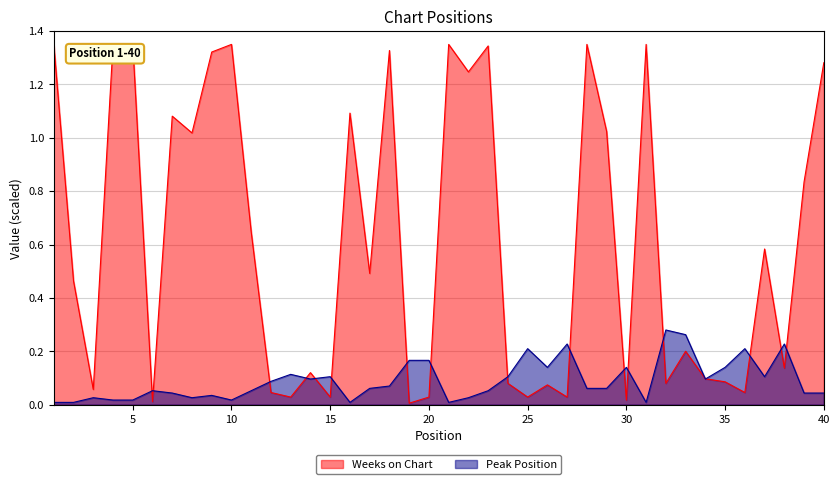

Reading left to right, transcribe all the data shown in this chart.

Weeks on Chart: 1=1.4	2=0.5	3=0.1	4=1.4	5=1.4	6=0.0	7=1.1	8=1.0	9=1.3	10=1.4	11=0.6	12=0.0	13=0.0	14=0.1	15=0.0	16=1.1	17=0.5	18=1.3	19=0.0	20=0.0	21=1.4	22=1.2	23=1.3	24=0.1	25=0.0	26=0.1	27=0.0	28=1.4	29=1.0	30=0.0	31=1.4	32=0.1	33=0.2	34=0.1	35=0.1	36=0.0	37=0.6	38=0.1	39=0.8	40=1.3
Peak Position: 1=0.0	2=0.0	3=0.0	4=0.0	5=0.0	6=0.1	7=0.0	8=0.0	9=0.0	10=0.0	11=0.1	12=0.1	13=0.1	14=0.1	15=0.1	16=0.0	17=0.1	18=0.1	19=0.2	20=0.2	21=0.0	22=0.0	23=0.1	24=0.1	25=0.2	26=0.1	27=0.2	28=0.1	29=0.1	30=0.1	31=0.0	32=0.3	33=0.3	34=0.1	35=0.1	36=0.2	37=0.1	38=0.2	39=0.0	40=0.0